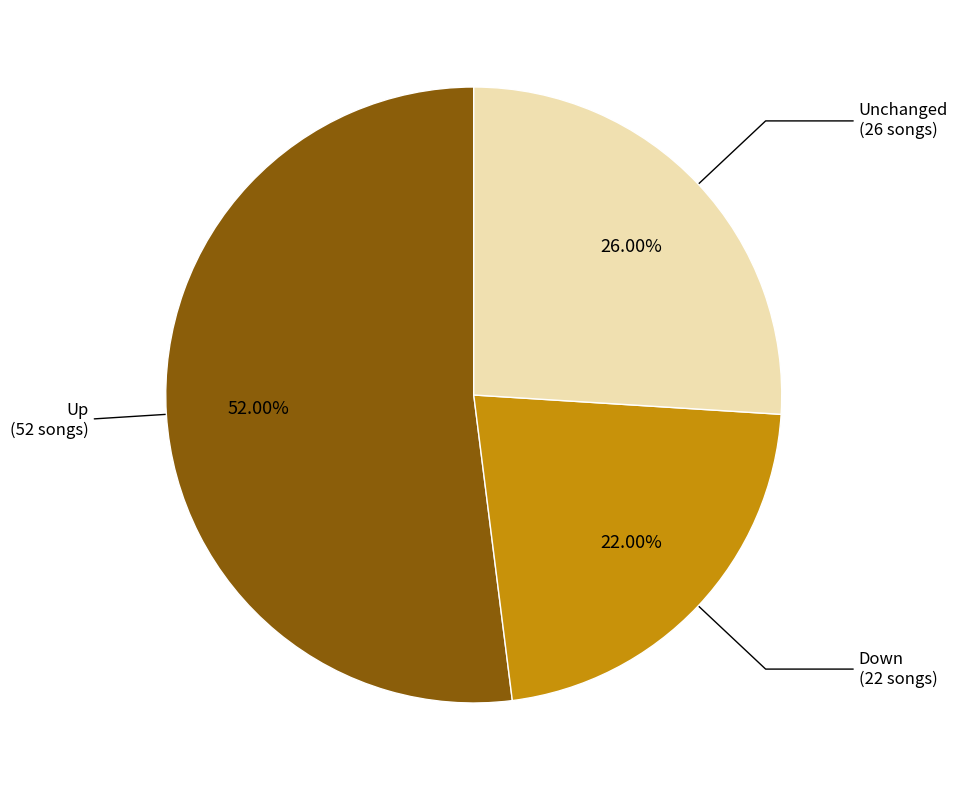

Is there any slice that represents more than half of the pie?

Yes